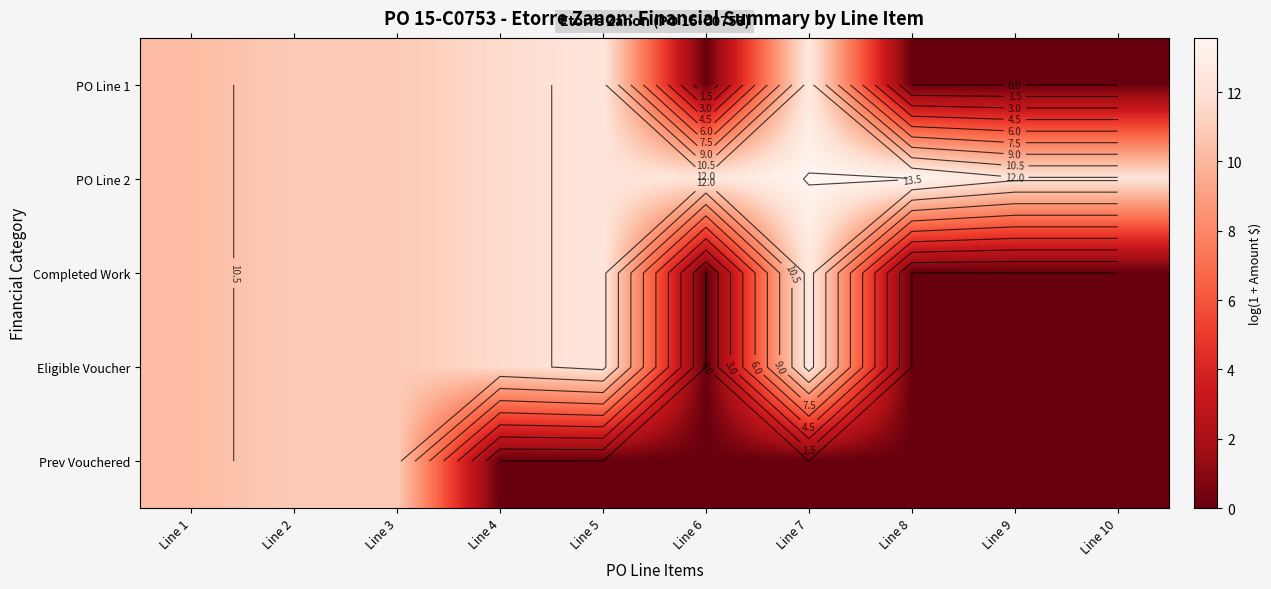

What is the sum of the PO Line 1 values at Line 2 and Line 3?

21.8